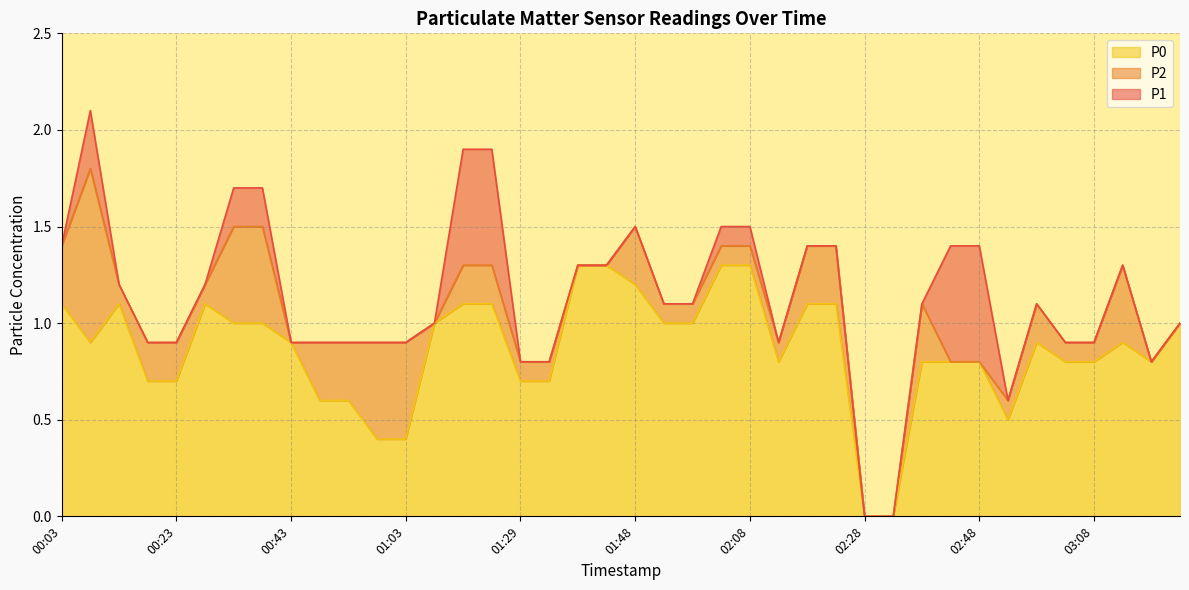

True or false: P0 and P2 intersect in this chart.

False